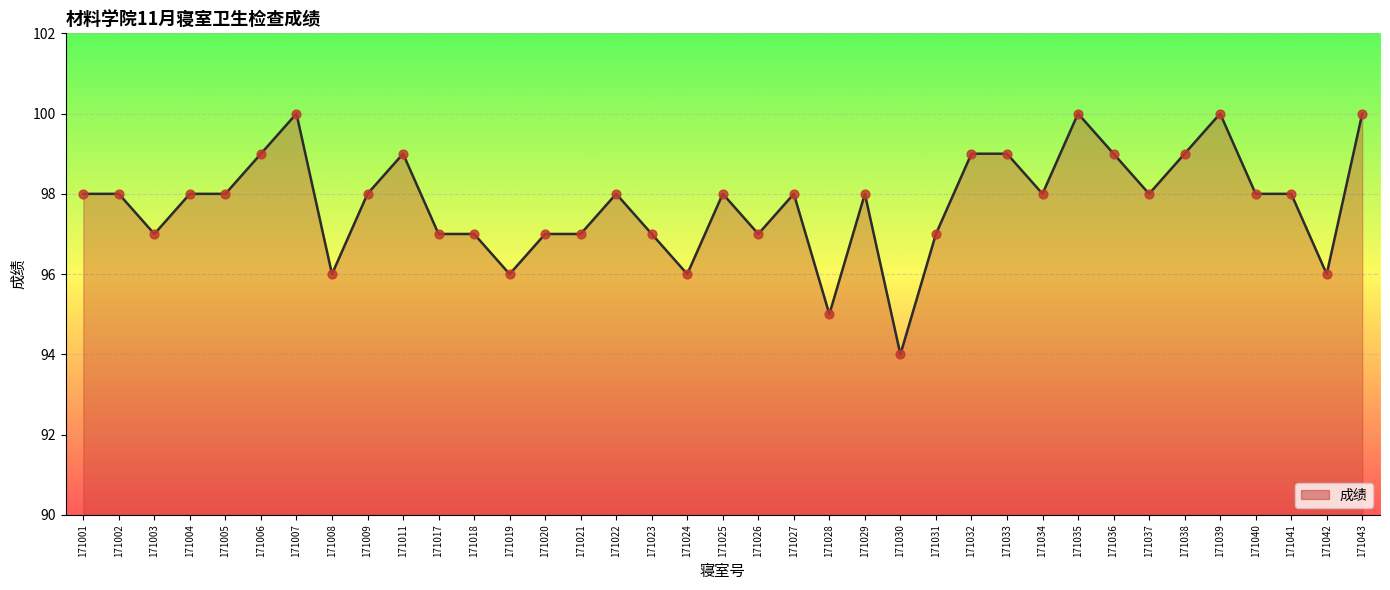

Approximately how many times larger is the value at 171011 compared to 171004?

1.0